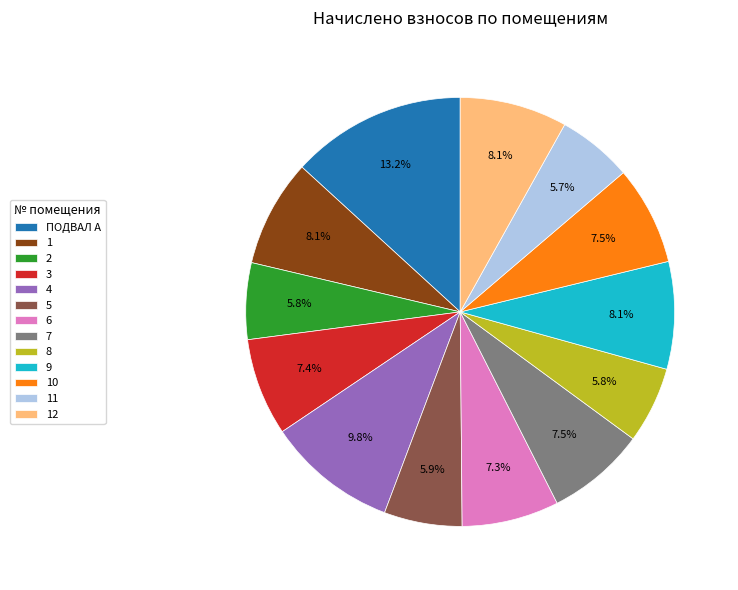

What is the total percentage of 9 and 2?

13.9%